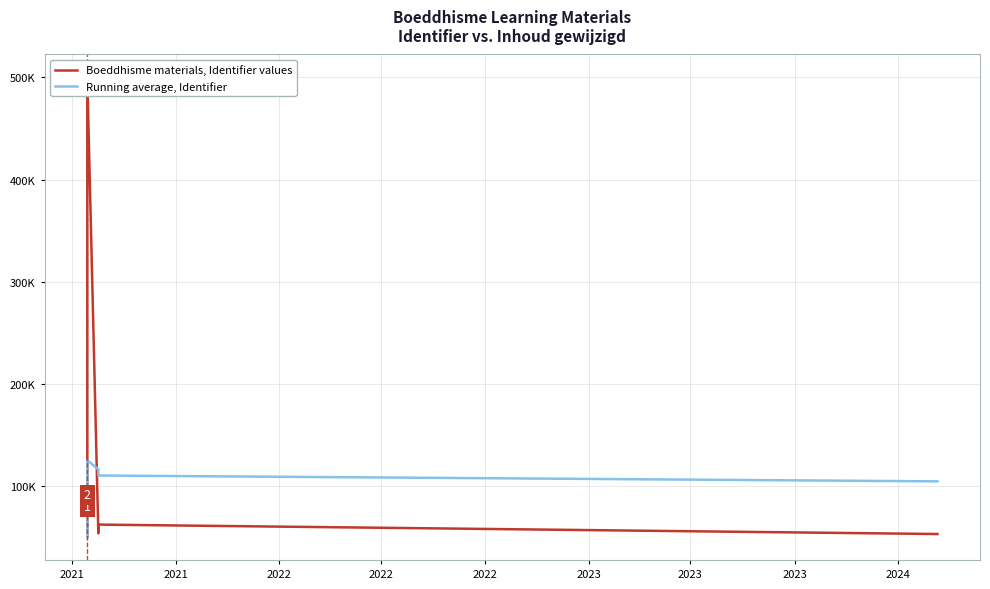

At how many categories does at least one series exceed 70146?

5